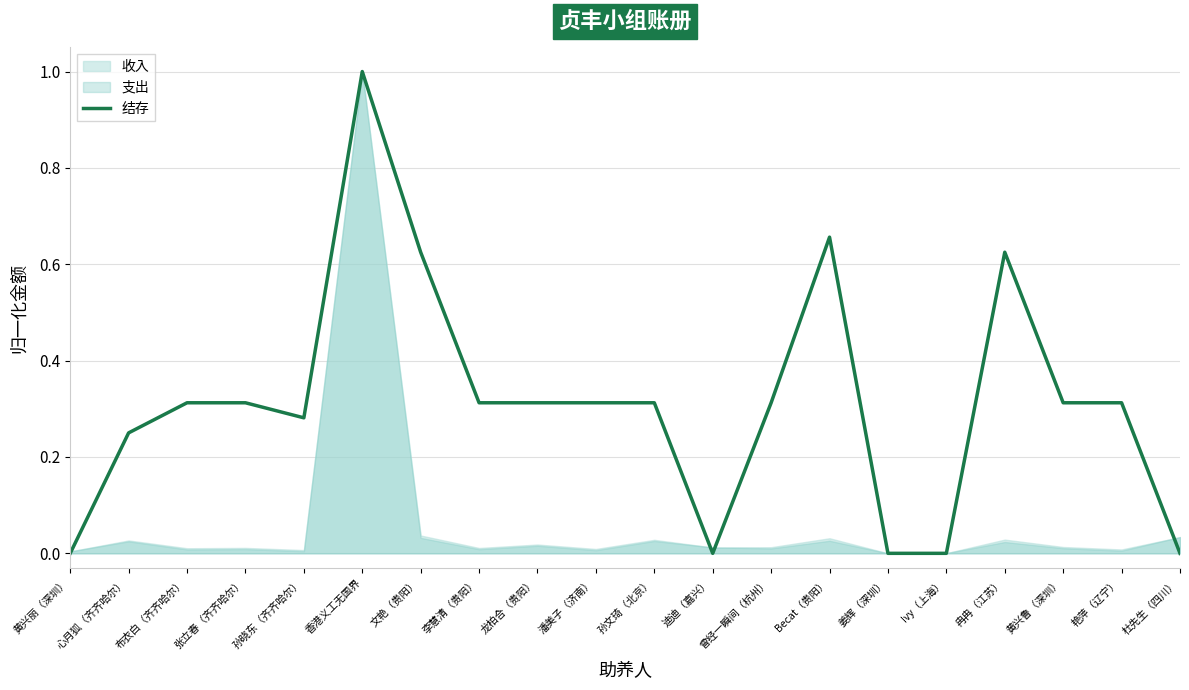

Reading left to right, extract all data points from this chart.

黄兴丽（深圳）=0.0	心月狐（齐齐哈尔）=0.2	布衣白（齐齐哈尔）=0.3	张立春（齐齐哈尔）=0.3	孙晓东（齐齐哈尔）=0.3	香港义工无国界=1.0	文艳（贵阳）=0.6	李慧清（贵阳）=0.3	龙柏合（贵阳）=0.3	潘美子（济南）=0.3	孙文琦（北京）=0.3	迪迪（嘉兴）=0.0	曾经一瞬间（杭州）=0.3	Becat（贵阳）=0.7	姜辉（深圳）=0.0	Ivy（上海）=0.0	冉冉（江苏）=0.6	黄兴鲁（深圳）=0.3	艳萍（辽宁）=0.3	杜先生（四川）=0.0